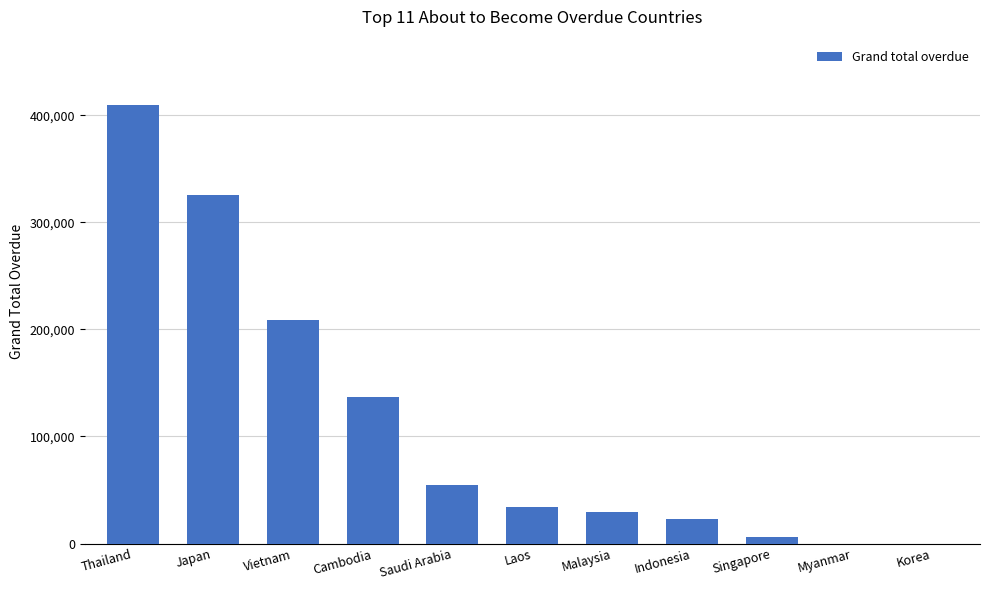

Reading left to right, list all the values displayed in this chart.

Thailand=409203.1	Japan=325311.3	Vietnam=208953.4	Cambodia=136986.0	Saudi Arabia=54801.0	Laos=34404.0	Malaysia=29512.2	Indonesia=22940.0	Singapore=6216.0	Myanmar=0.0	Korea=0.0